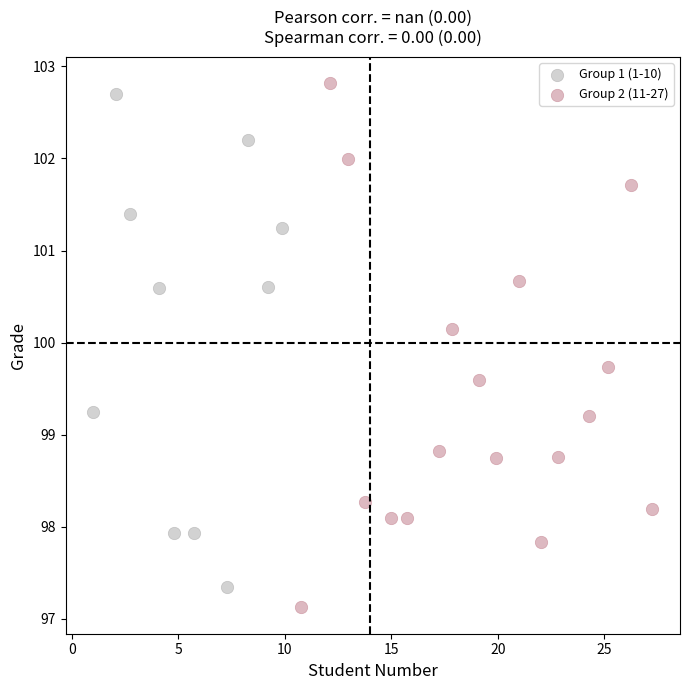

Which series has the largest Y range (max minus min)?

Group 2 (11-27)